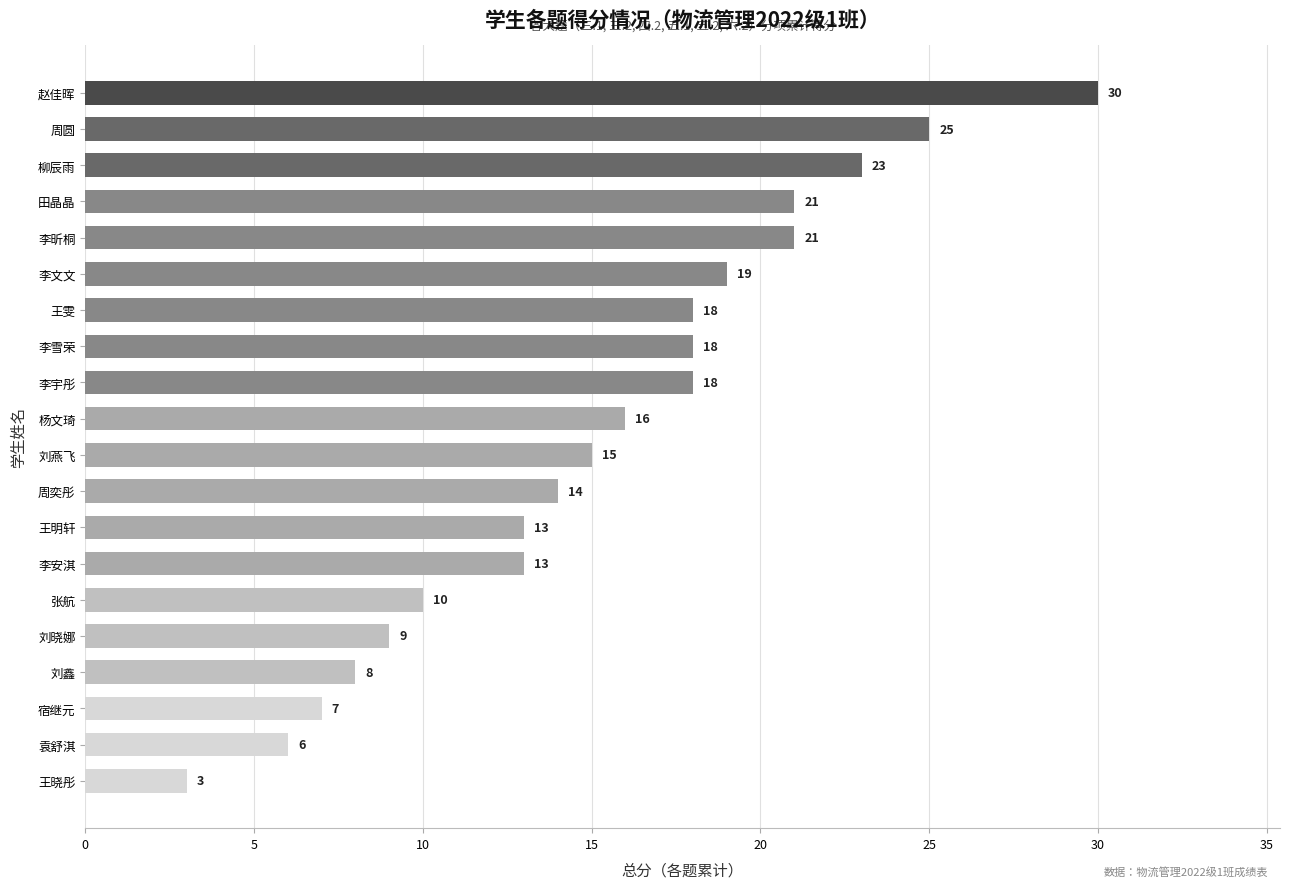

What is the difference between the second highest and minimum values?

22